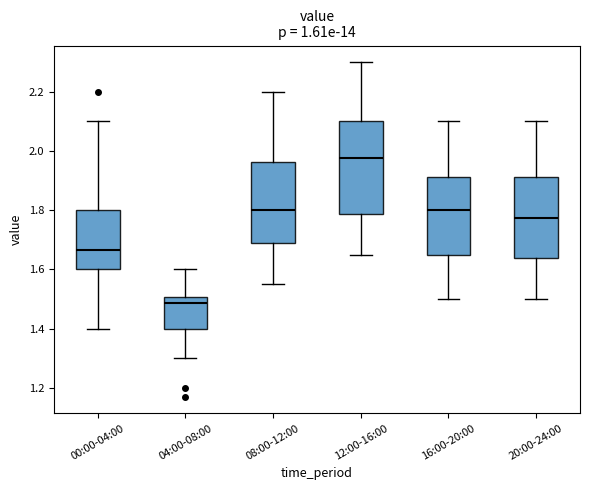

Reading left to right, read every box against the y-axis: the position of its median line, the range the box covers, and the ends of its whiskers. The values are not printed on the chart, so give them approximately, as read against the axis.

00:00-04:00: median 1.66, box 1.60 to 1.80, whiskers 1.40 to 2.10
04:00-08:00: median 1.48, box 1.40 to 1.50, whiskers 1.30 to 1.60
08:00-12:00: median 1.80, box 1.68 to 1.96, whiskers 1.56 to 2.20
12:00-16:00: median 1.98, box 1.78 to 2.10, whiskers 1.66 to 2.30
16:00-20:00: median 1.80, box 1.66 to 1.92, whiskers 1.50 to 2.10
20:00-24:00: median 1.78, box 1.64 to 1.92, whiskers 1.50 to 2.10